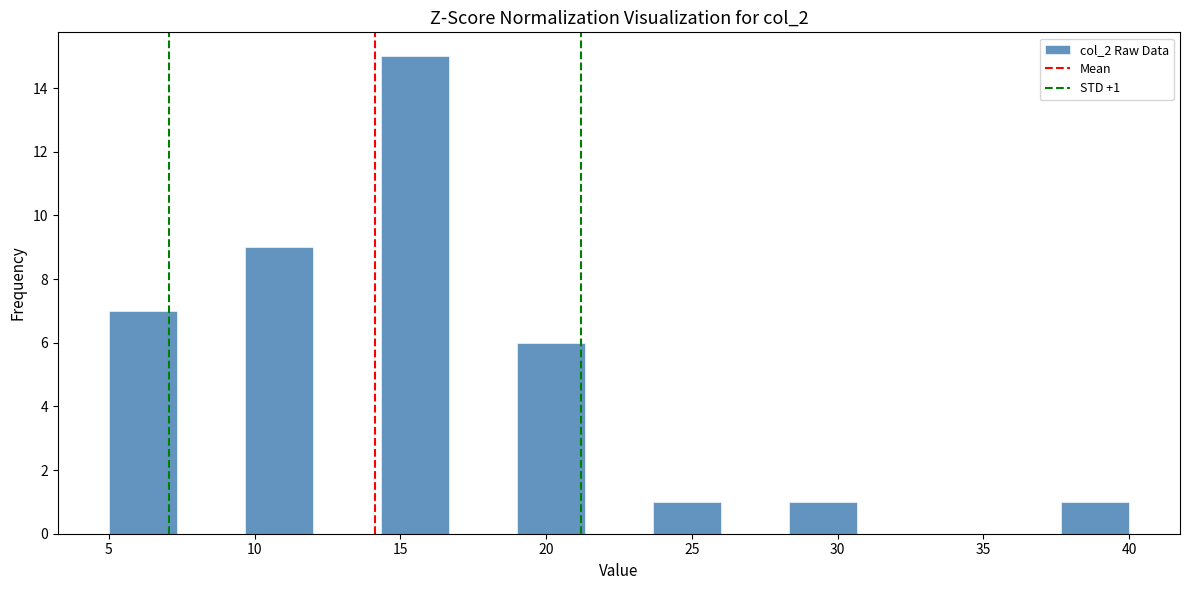

Over which range of the x-axis is the bar tallest?

14.5 to 16.5